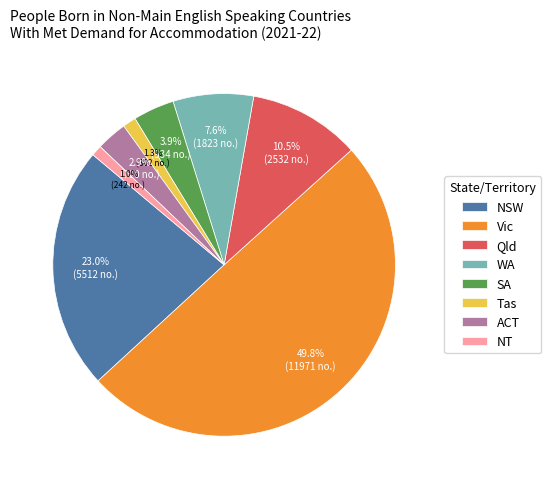

Count the number of slices in the pie.

8